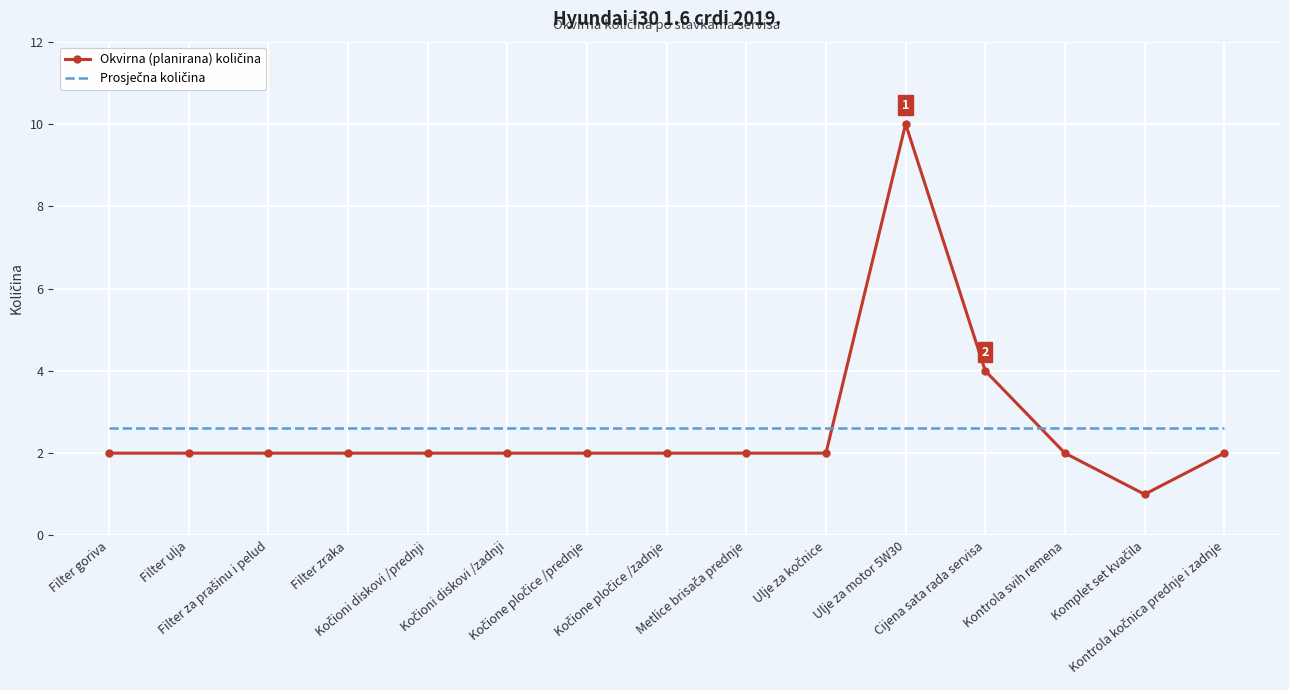

What is the smallest value displayed?

1.0